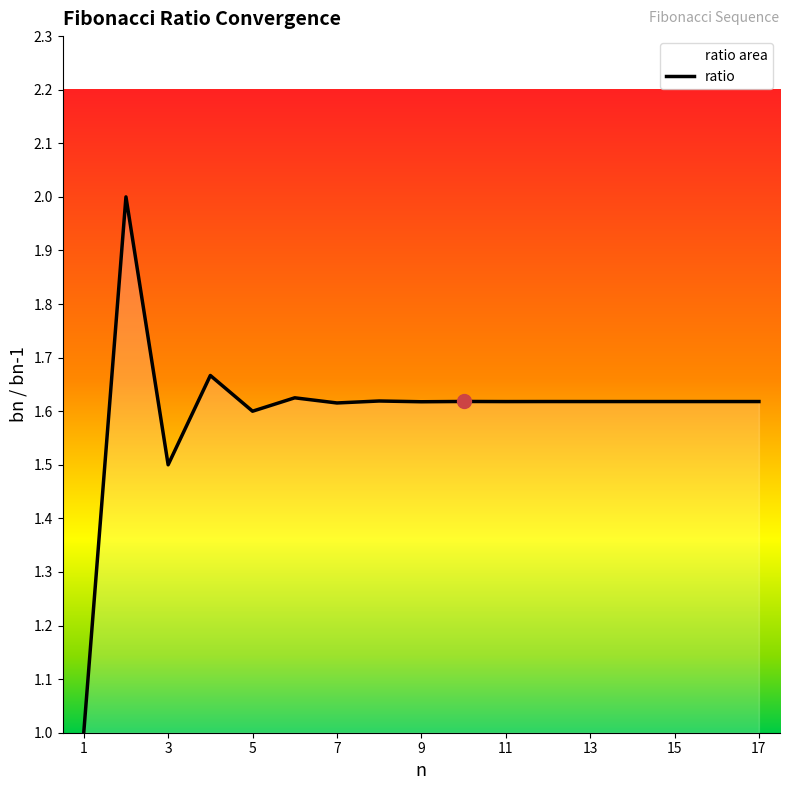

True or false: the data shows 2.5 at 13.

False